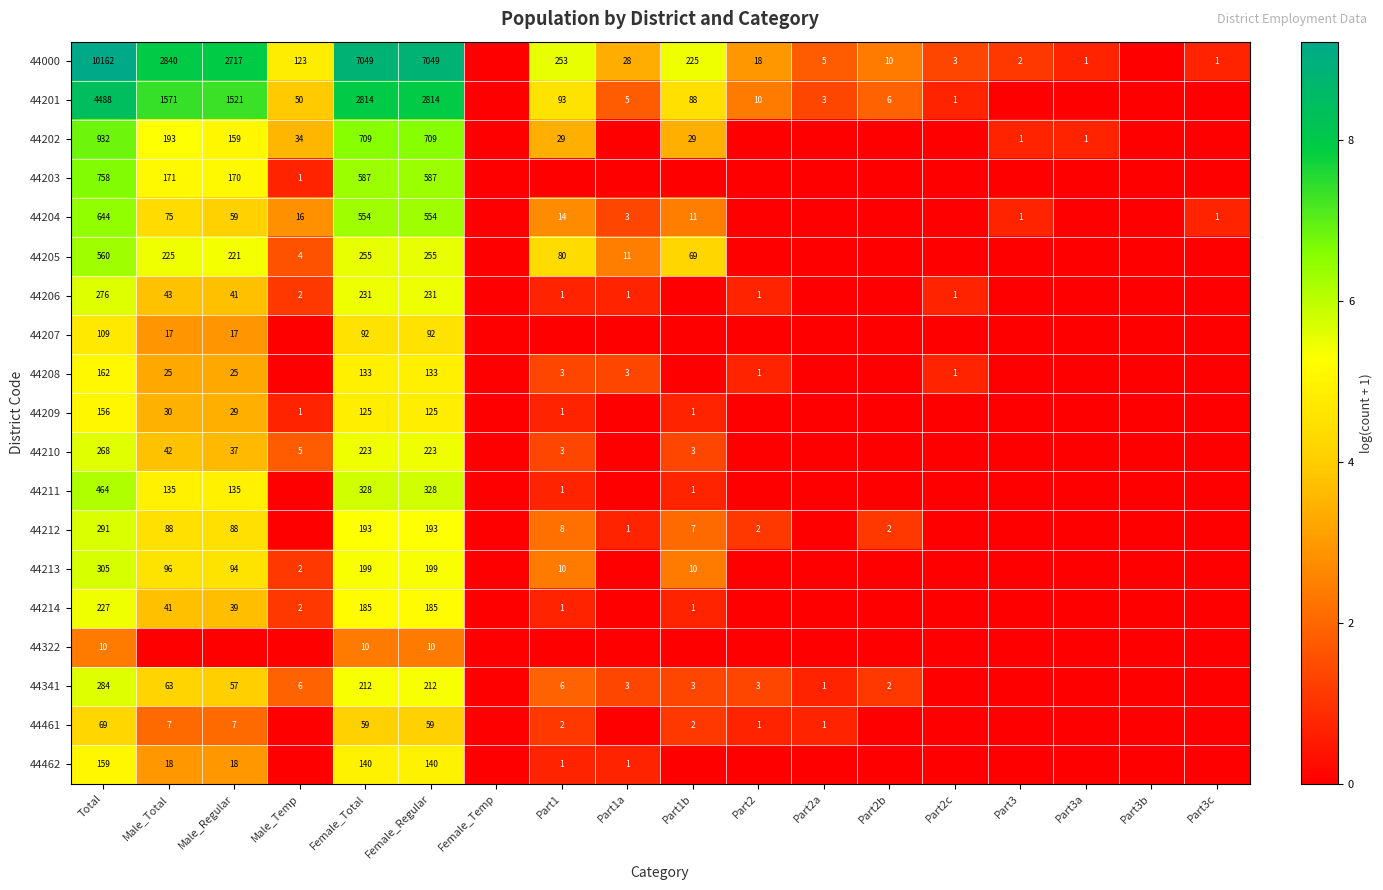

Between Part2 and Part2c, which is larger?

Part2